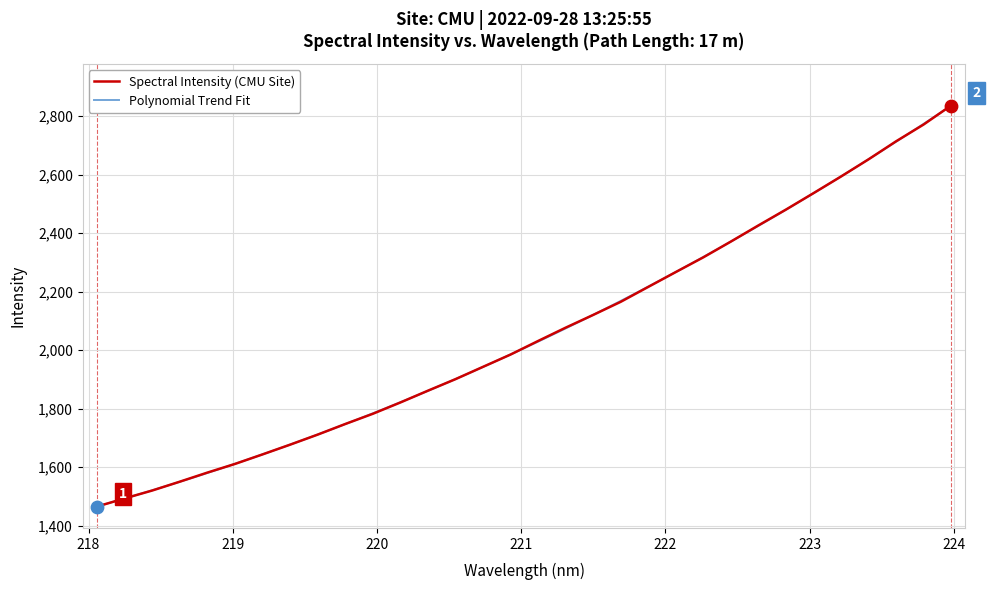

Approximately how many times larger is the value at 219.9712 compared to 220.9264?

0.9